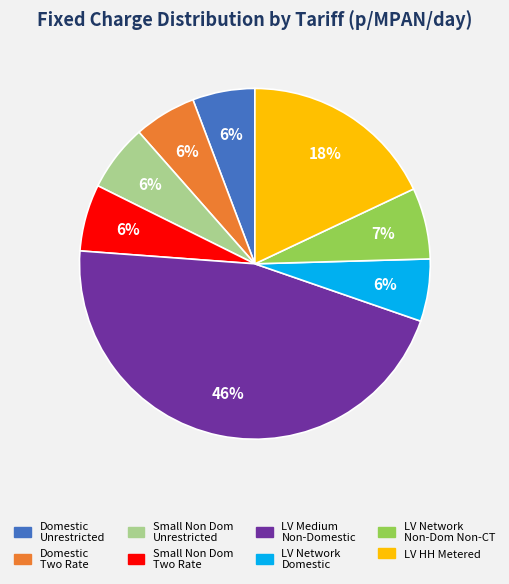

How many slices are in this pie chart?

8